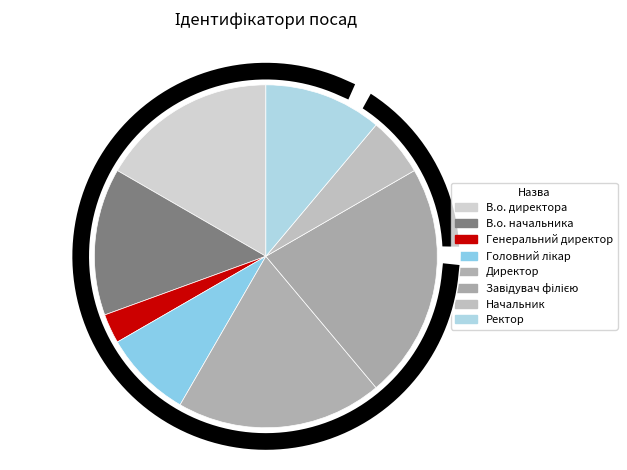

Rank the categories by value from lowest to highest.

Генеральний директор, Начальник, Головний лікар, Ректор, В.о. начальника, В.о. директора, Директор, Завідувач філією